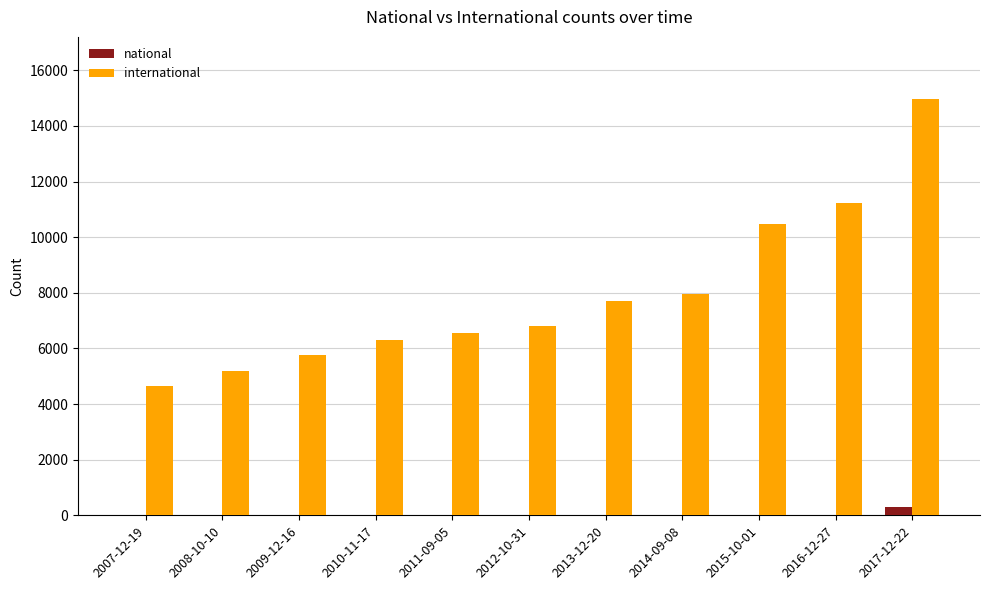

What is the sum of the national values at 2013-12-20 and 2014-09-08?

2